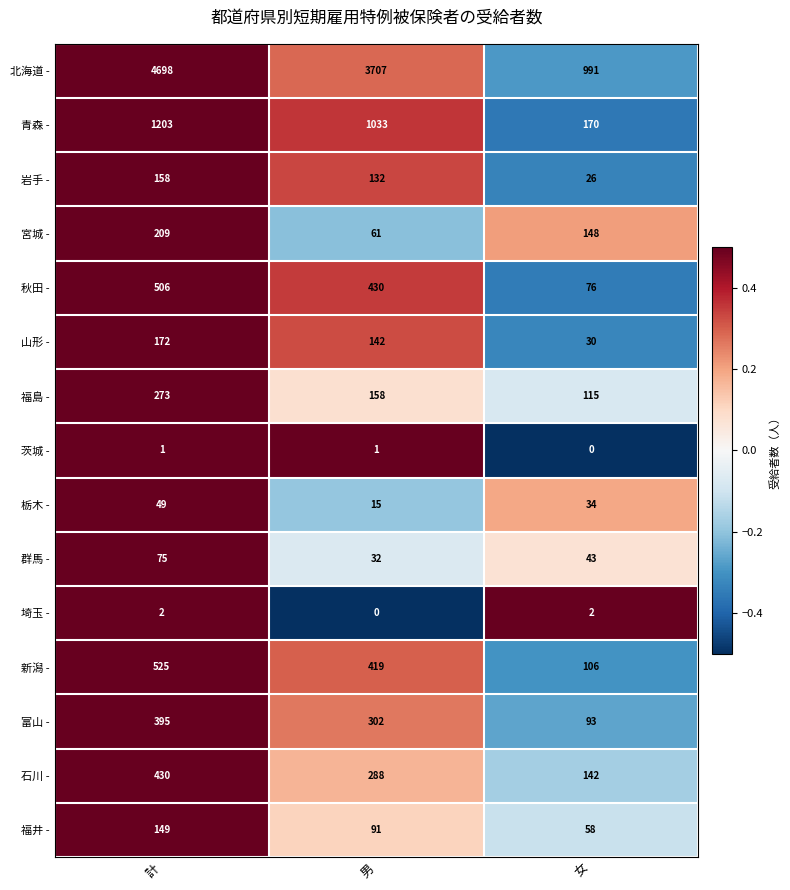

Is it true that 富山 - equals 93 at 女?

True